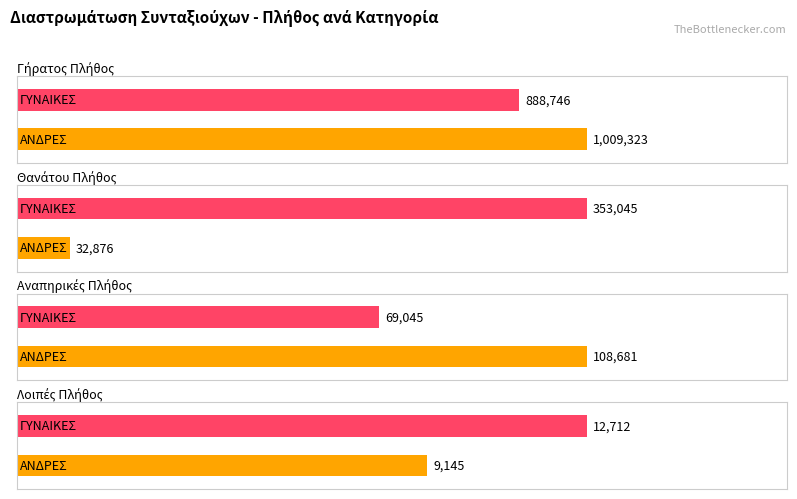

What is the difference between the Θανάτου Πλήθος values at ΓΥΝΑΙΚΕΣ and ΑΝΔΡΕΣ?

320169